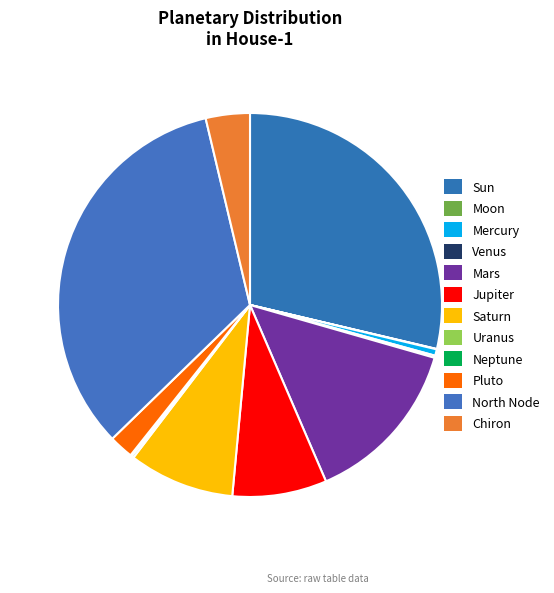

To the nearest percent, what portion does Mercury represent?

1%